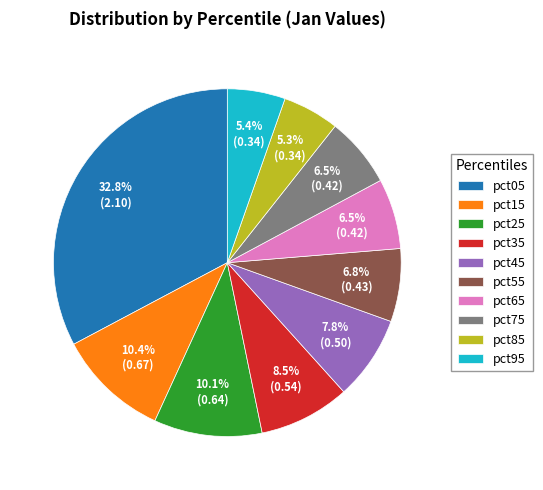

What is the largest slice in the pie chart?

pct05